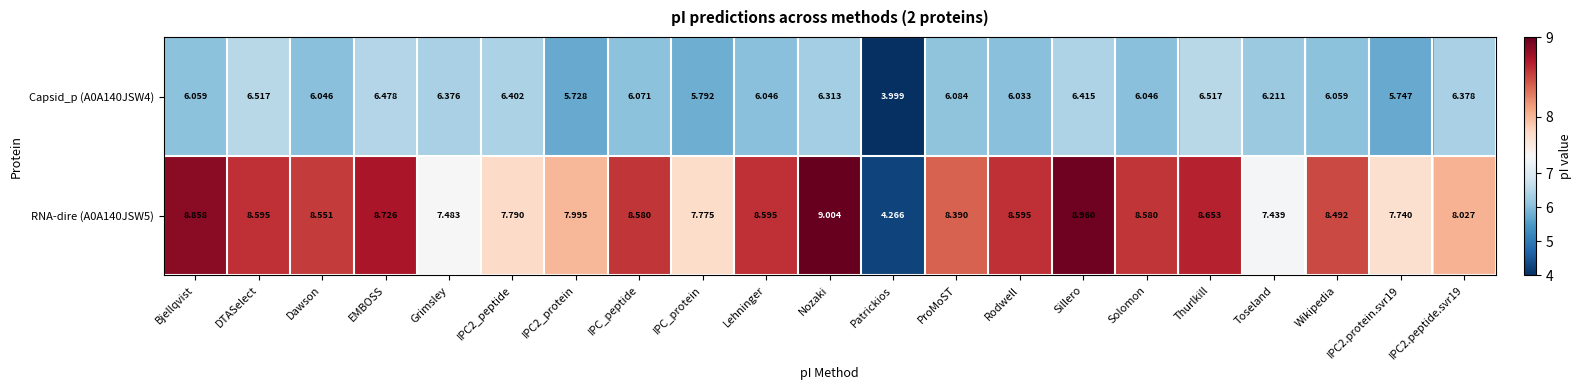

What is the smallest value displayed?

4.0